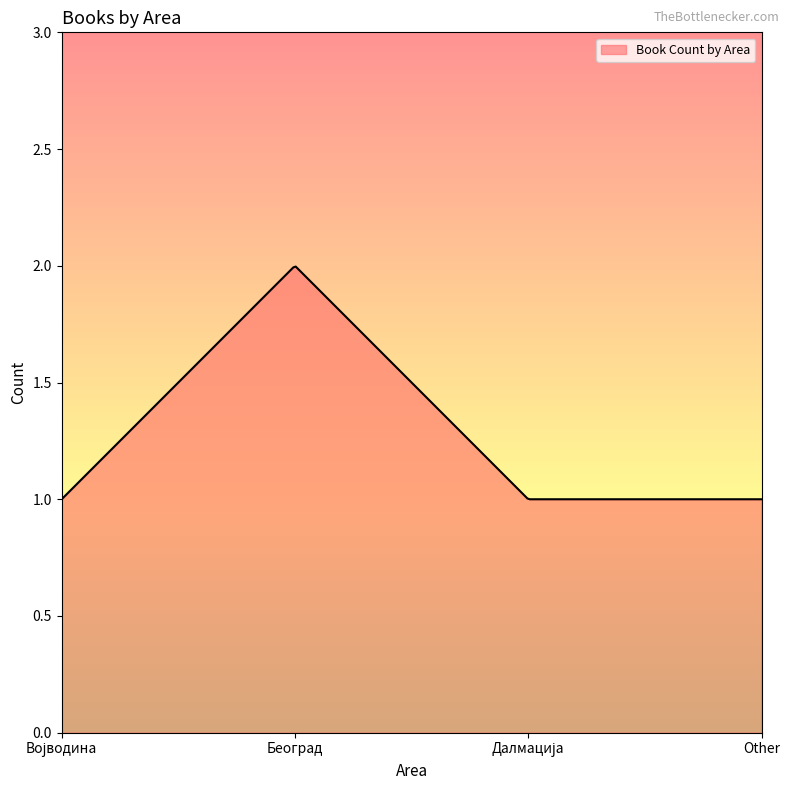

What is the label of the 1st point from the left?

Војводина